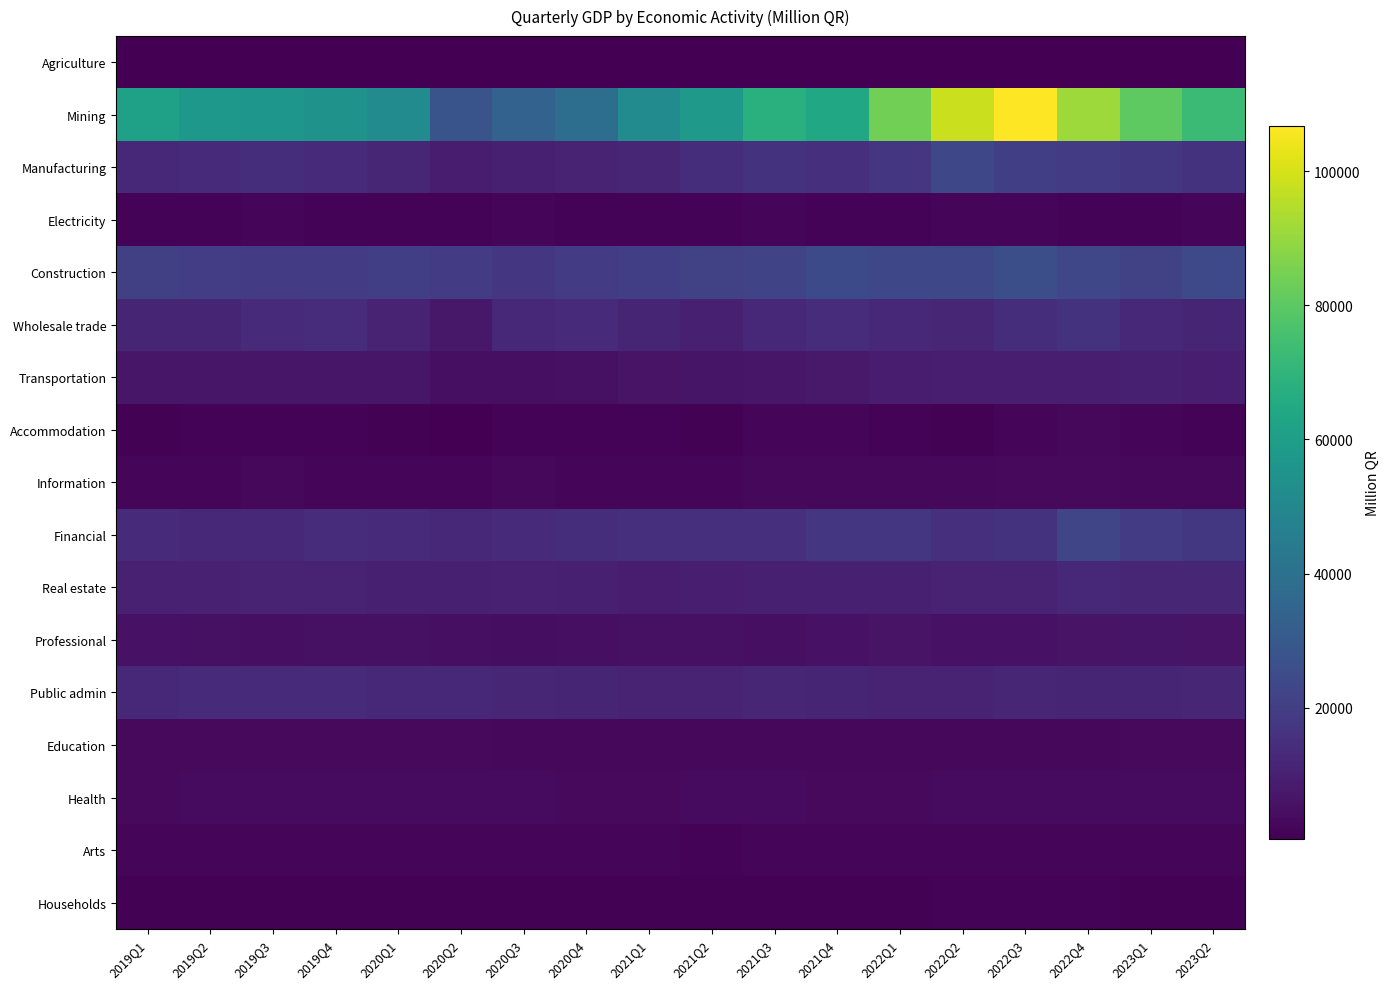

What is the spread (max minus min) of values at 2020Q2?

27742.7